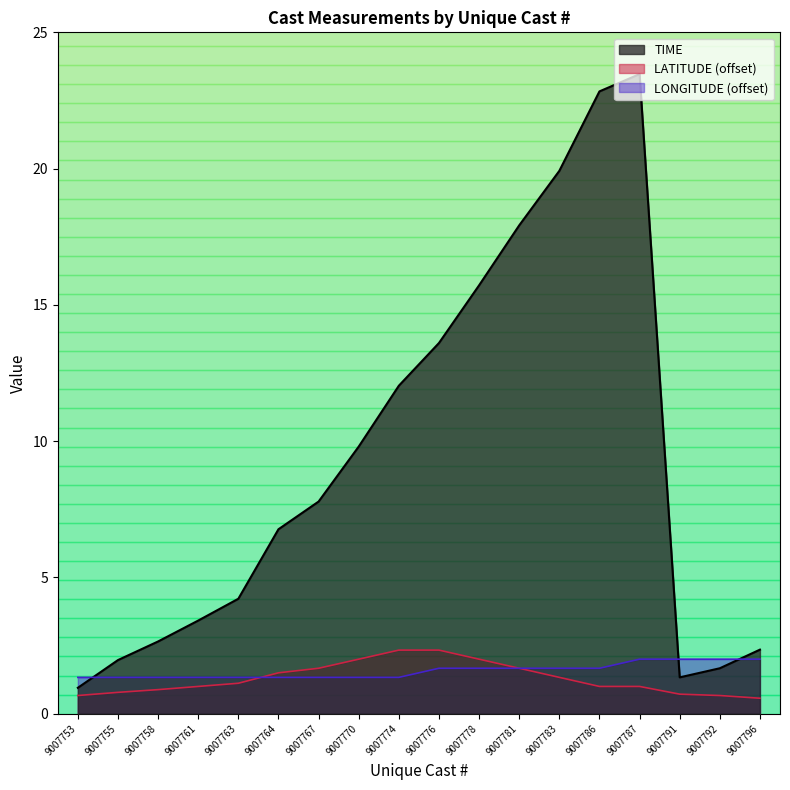

What is the difference between the maximum and minimum values in the LATITUDE series?

1.8